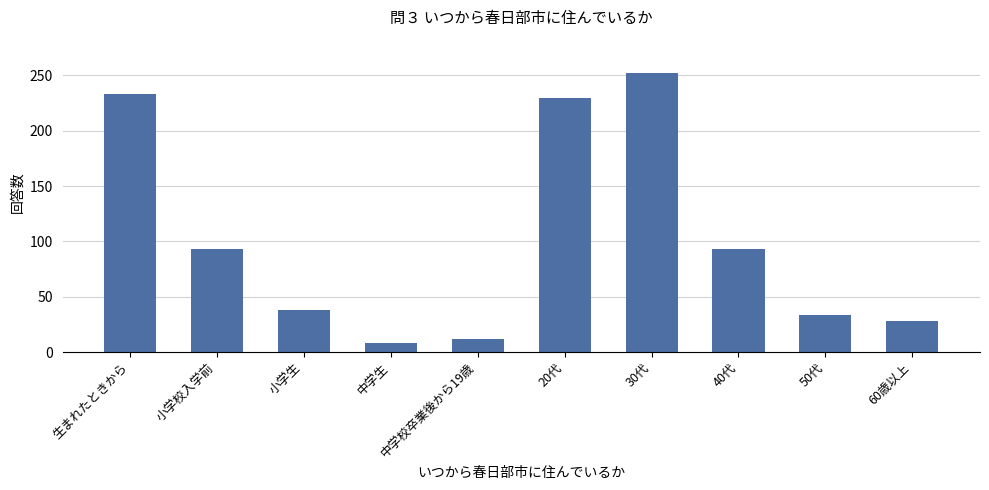

What is the label of the 5th bar from the right?

20代